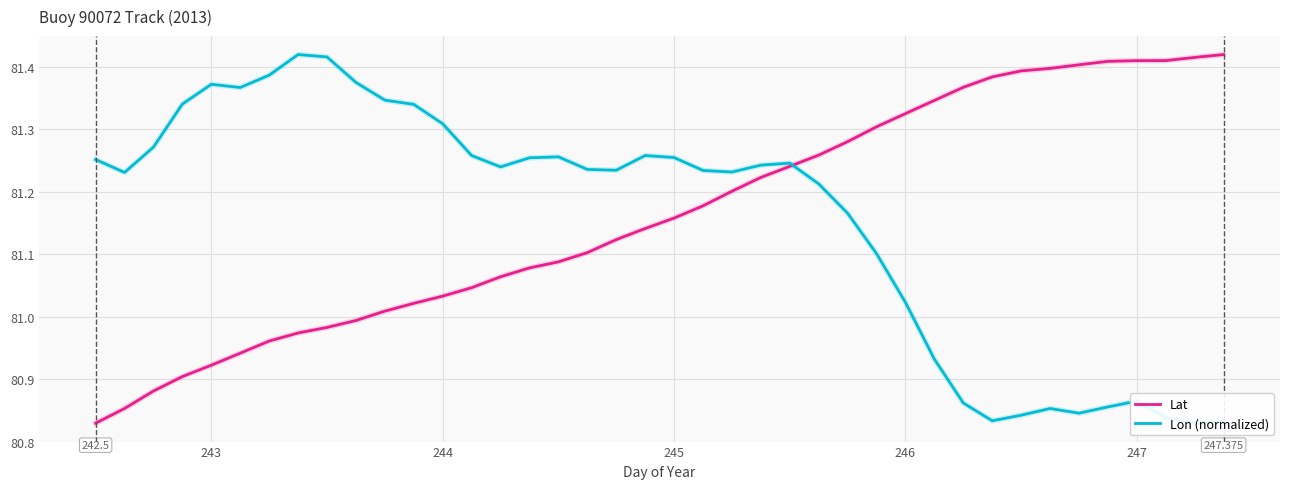

True or false: Lat has a value of 29.1 at 13.

False